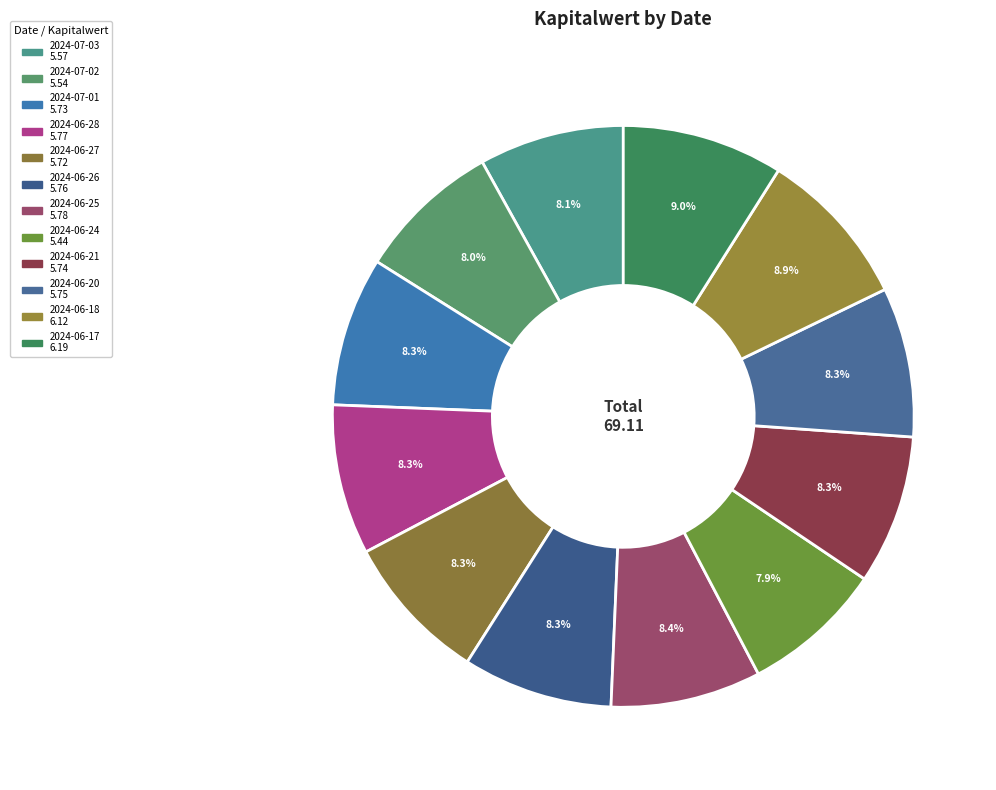

How many segments does this pie chart have?

12